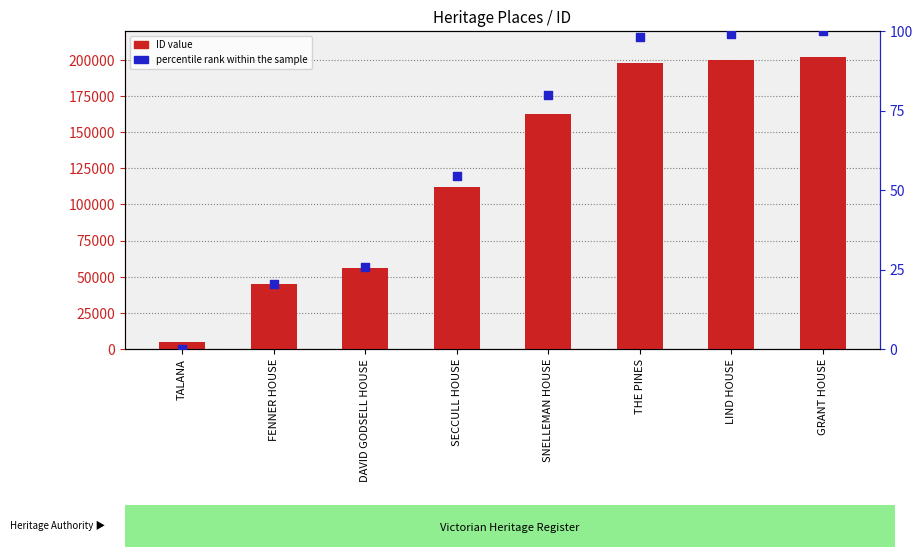

At which category is the sum across all series the highest?

GRANT HOUSE